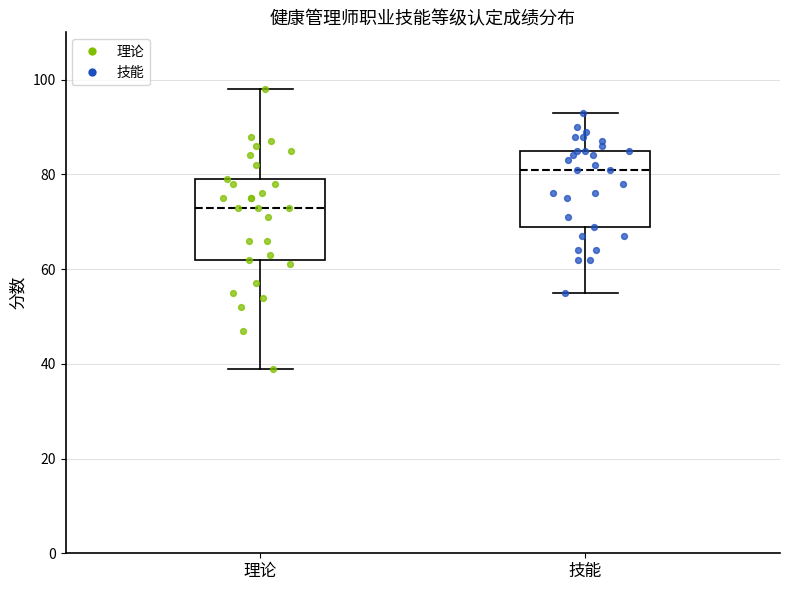

Reading left to right, transcribe this box plot: for each box, give where its median line is, the range the box spans, and where its two whiskers end, as read against the y-axis. The values are not printed on the chart, so give them approximately, as read against the axis.

理论: median 74, box 62 to 80, whiskers 40 to 98
技能: median 82, box 70 to 86, whiskers 56 to 94